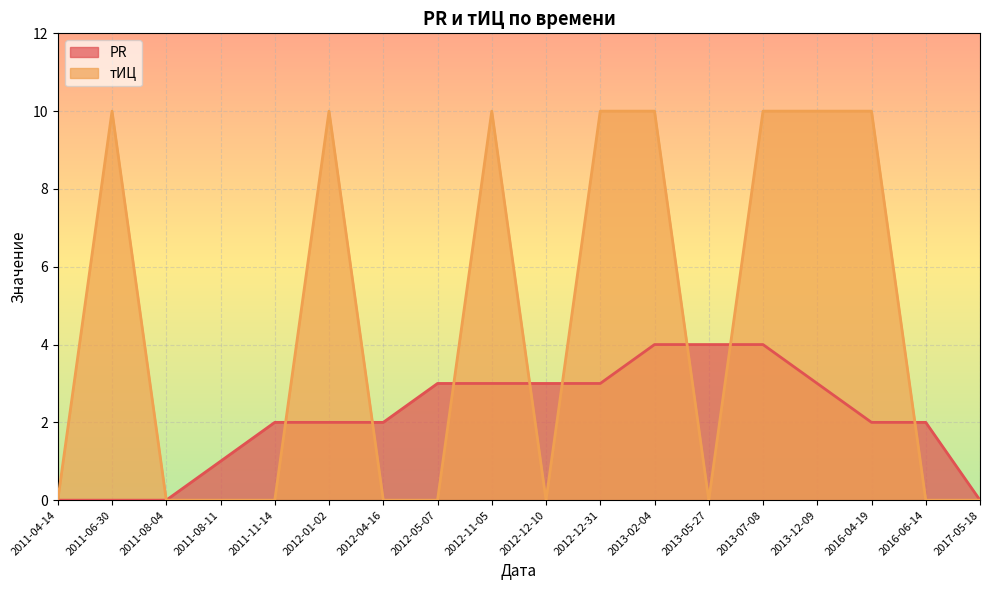

Reading right to left, transcribe all the data shown in this chart.

PR: 2017-05-18=0	2016-06-14=2	2016-04-19=2	2013-12-09=3	2013-07-08=4	2013-05-27=4	2013-02-04=4	2012-12-31=3	2012-12-10=3	2012-11-05=3	2012-05-07=3	2012-04-16=2	2012-01-02=2	2011-11-14=2	2011-08-11=1	2011-08-04=0	2011-06-30=0	2011-04-14=0
тИЦ: 2017-05-18=0	2016-06-14=0	2016-04-19=10	2013-12-09=10	2013-07-08=10	2013-05-27=0	2013-02-04=10	2012-12-31=10	2012-12-10=0	2012-11-05=10	2012-05-07=0	2012-04-16=0	2012-01-02=10	2011-11-14=0	2011-08-11=0	2011-08-04=0	2011-06-30=10	2011-04-14=0